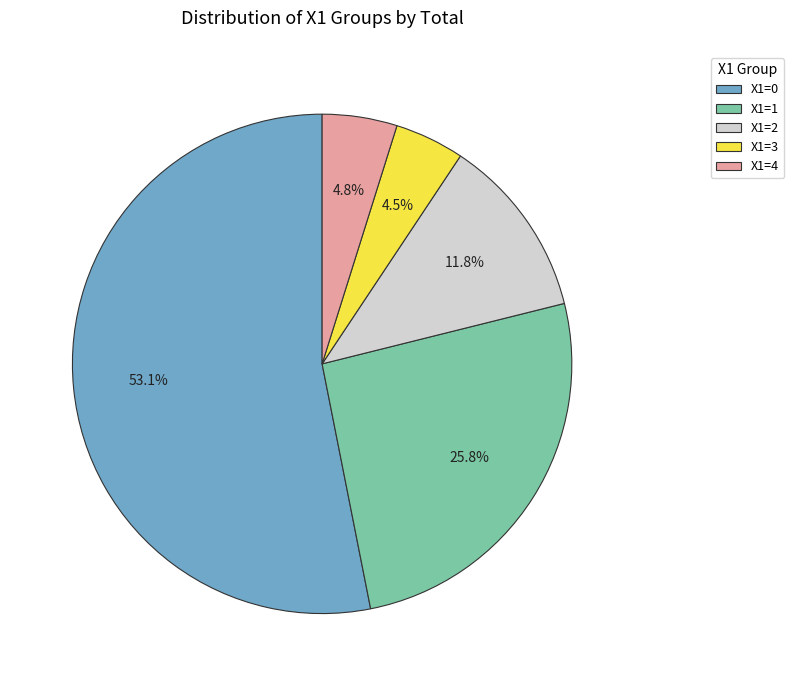

What percentage is the X1=1 slice, to the nearest percent?

26%